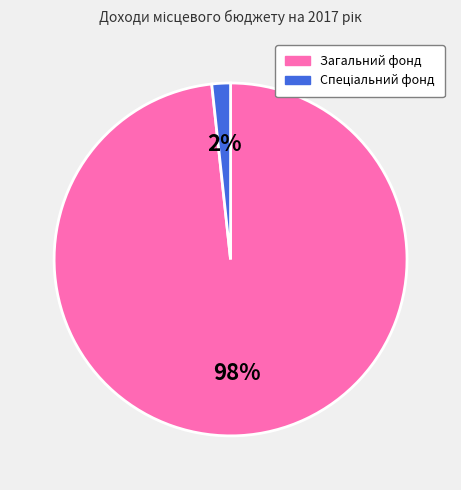

Is it true that Загальний фонд is 98% of the pie?

True